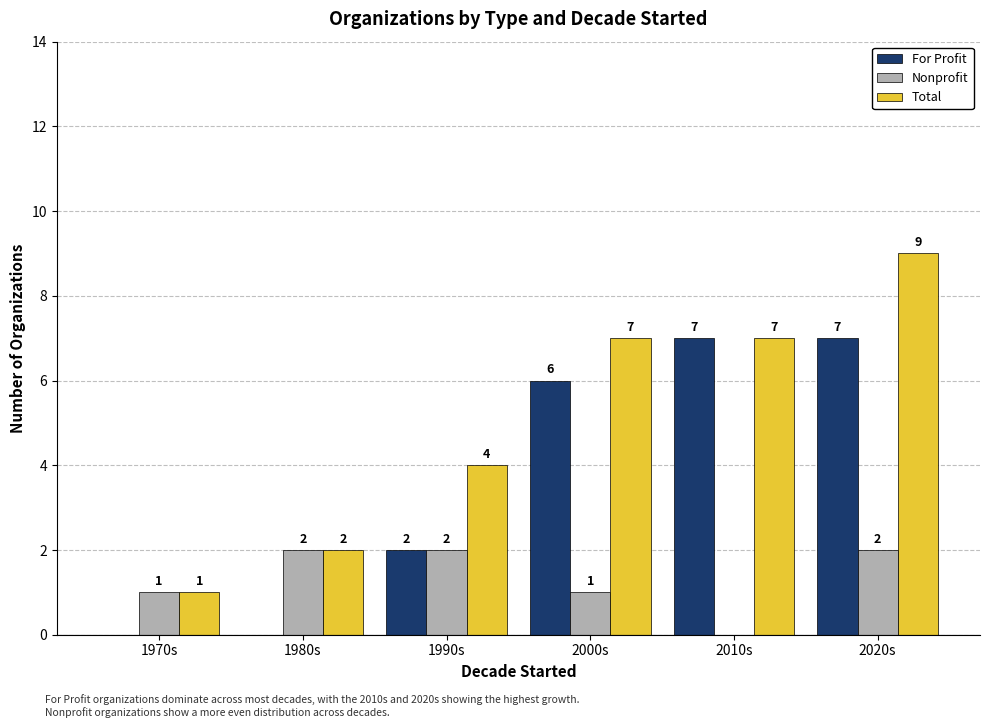

What is the maximum value for Nonprofit?

2